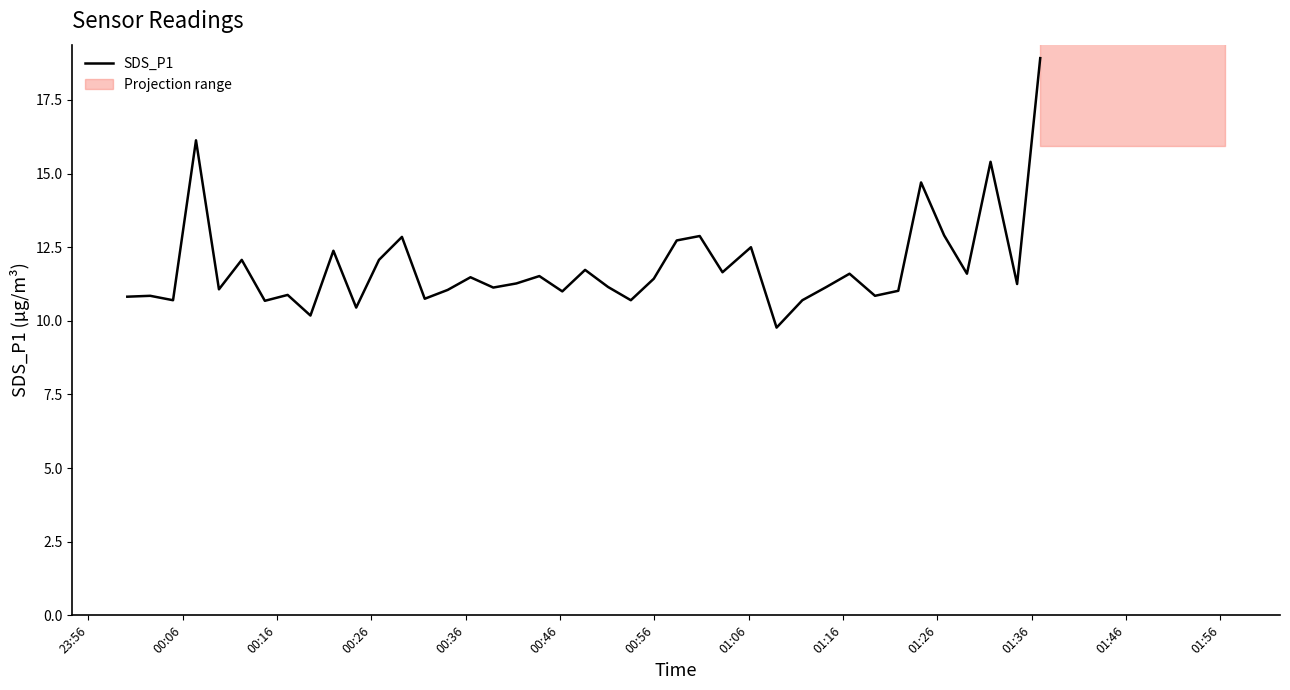

What is the maximum value for SDS_P1?

18.9